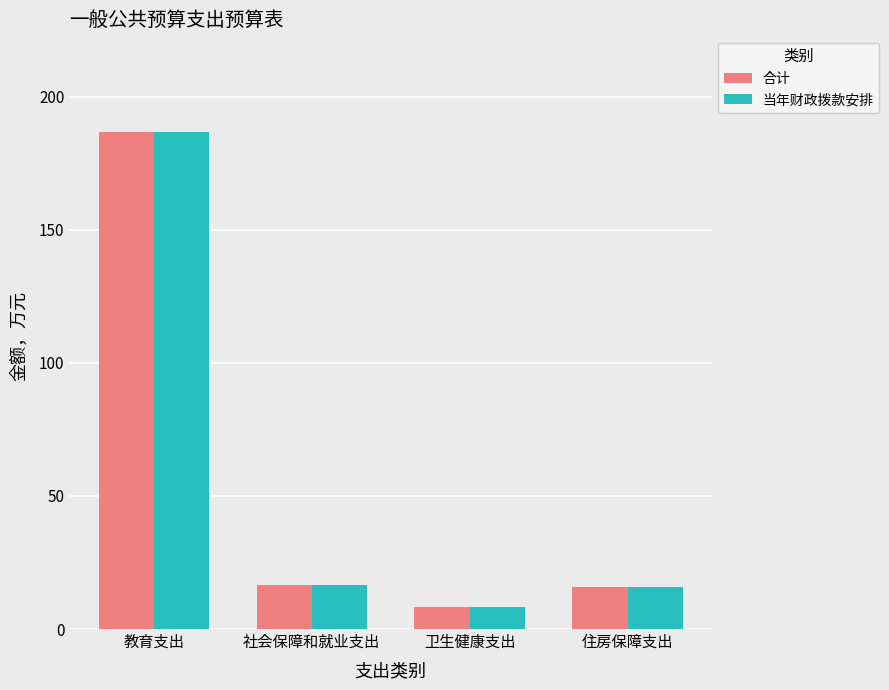

Is the value of 当年财政拨款安排 at 卫生健康支出 greater than the value of 合计 at 社会保障和就业支出?

No